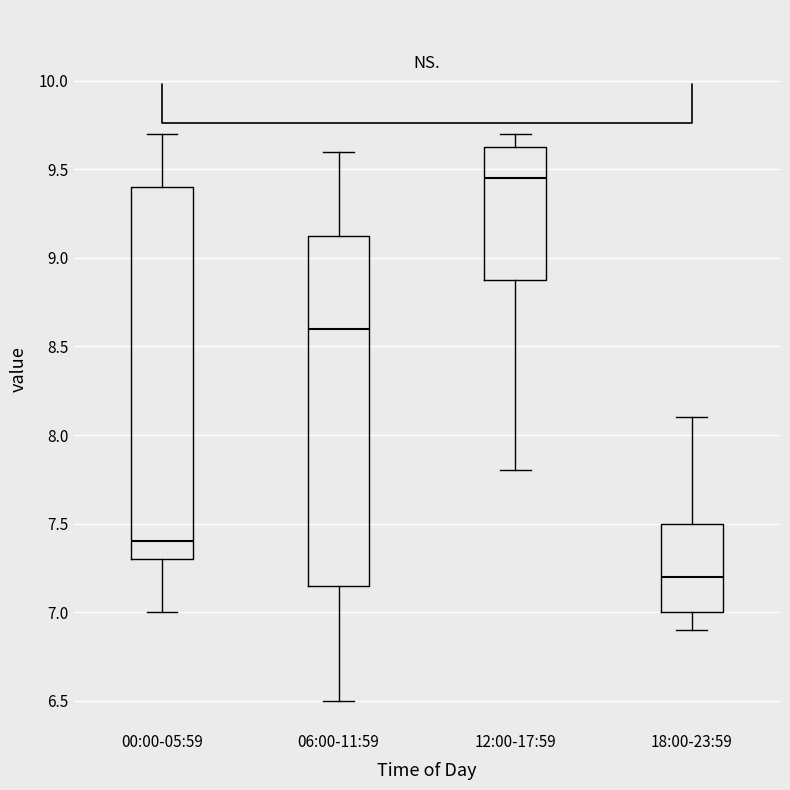

Comparing the boxes themselves (not the whiskers), which one is the tallest?

00:00-05:59